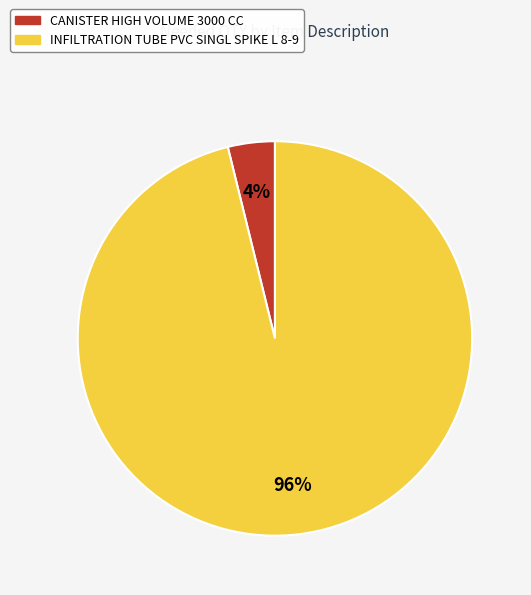

Rank the categories by value from highest to lowest.

INFILTRATION TUBE PVC SINGL SPIKE L 8-9, CANISTER HIGH VOLUME 3000 CC